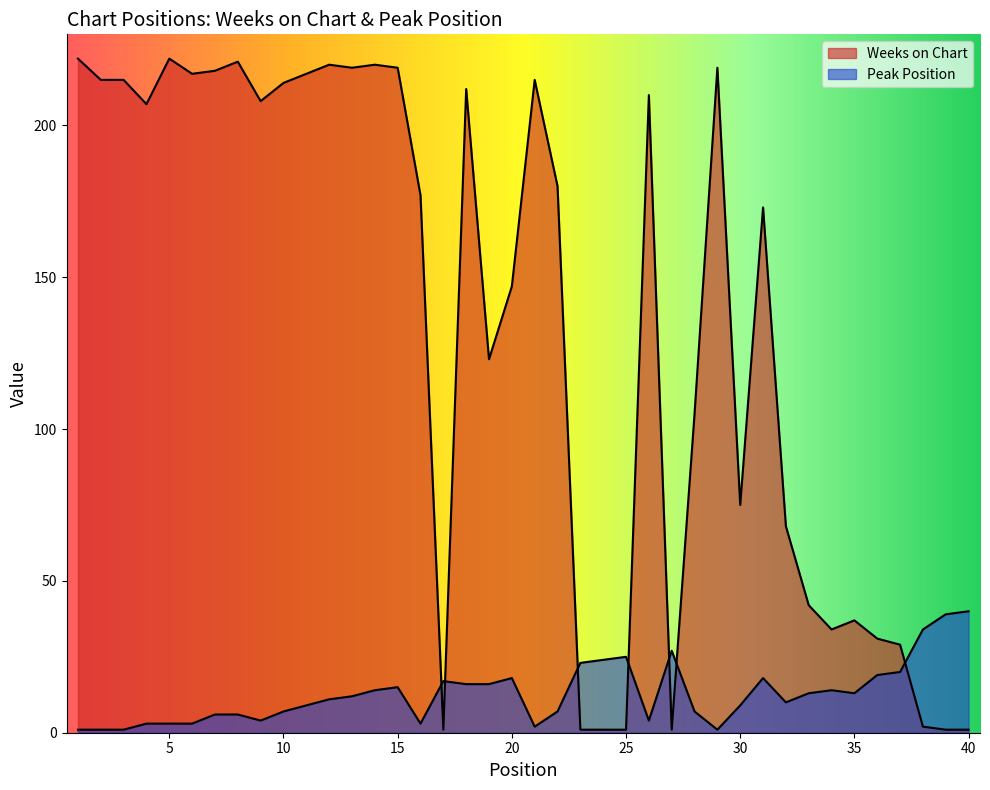

What is the maximum value shown in the chart?

222